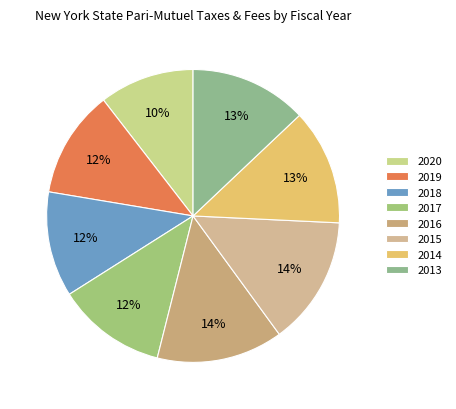

To the nearest percent, what is the average slice percentage?

12%